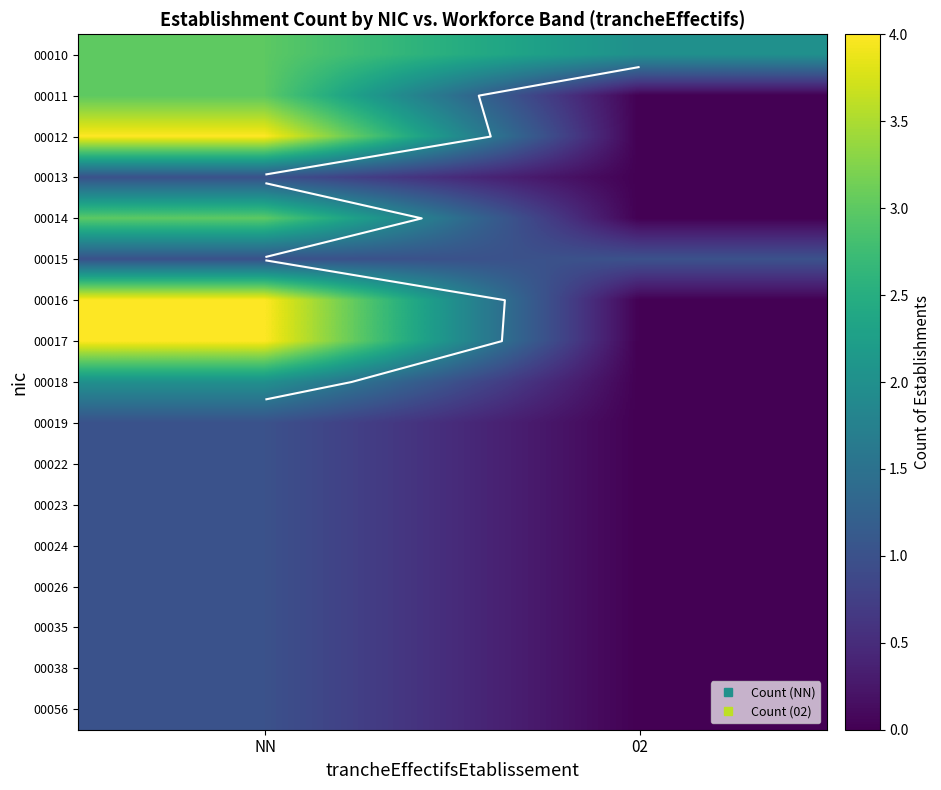

List the series in order of their peak value, lowest first.

00013, 00015, 00019, 00022, 00023, 00024, 00026, 00035, 00038, 00056, 00018, 00010, 00011, 00014, 00012, 00016, 00017